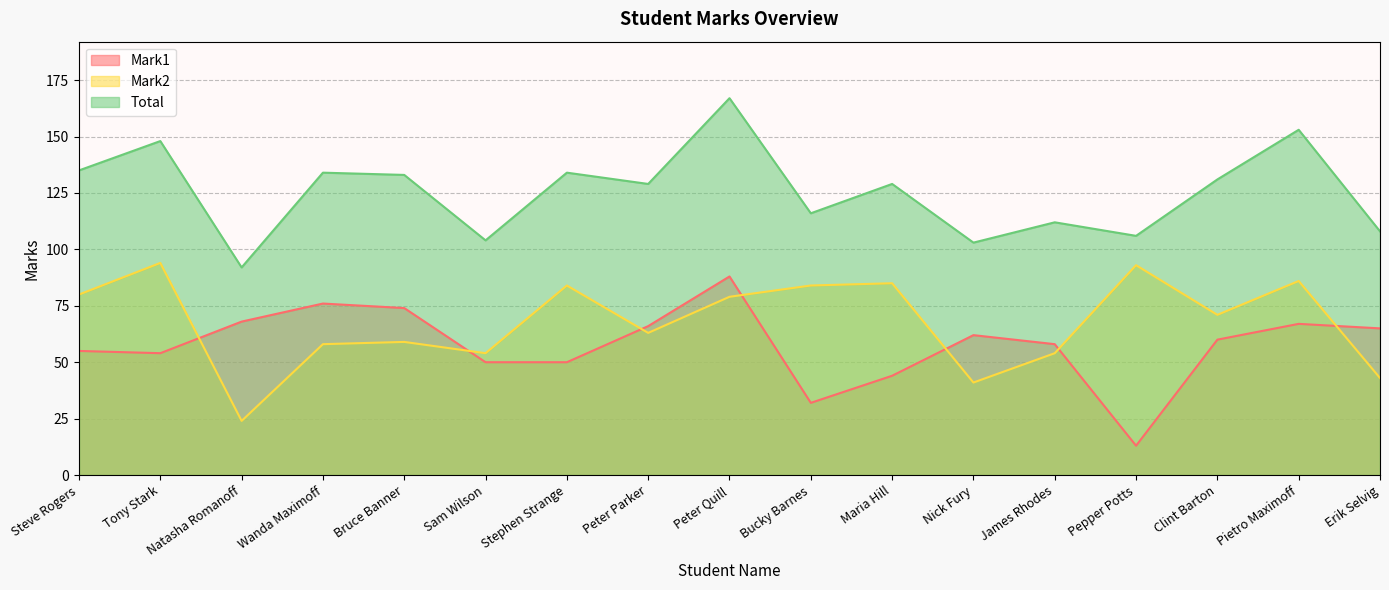

What is the maximum value for Mark1?

88